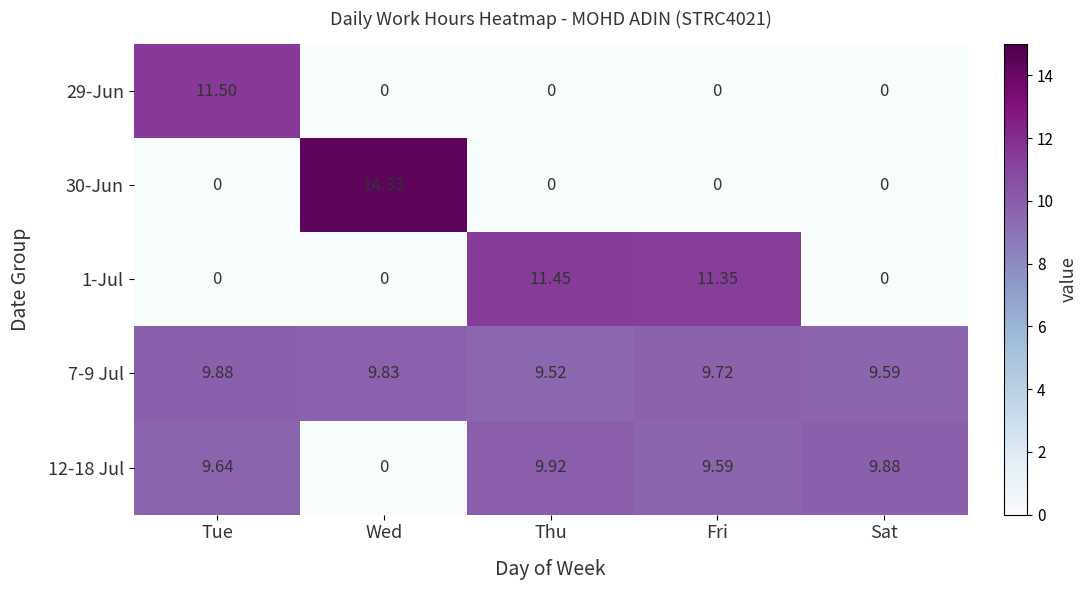

Which series changed the most between Tue and Fri?

29-Jun